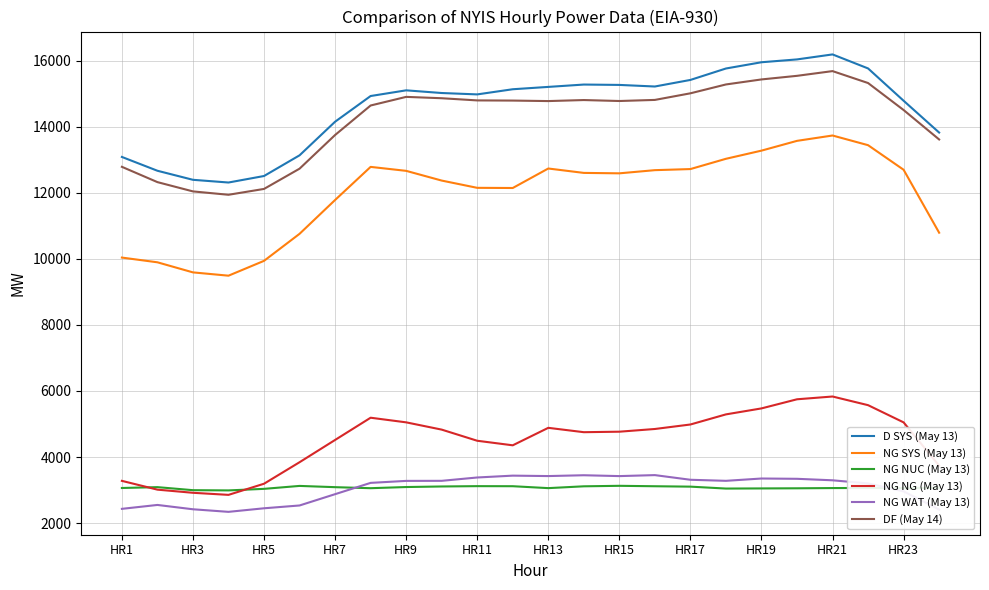

True or false: DF (May 14) and NG WAT (May 13) intersect in this chart.

False